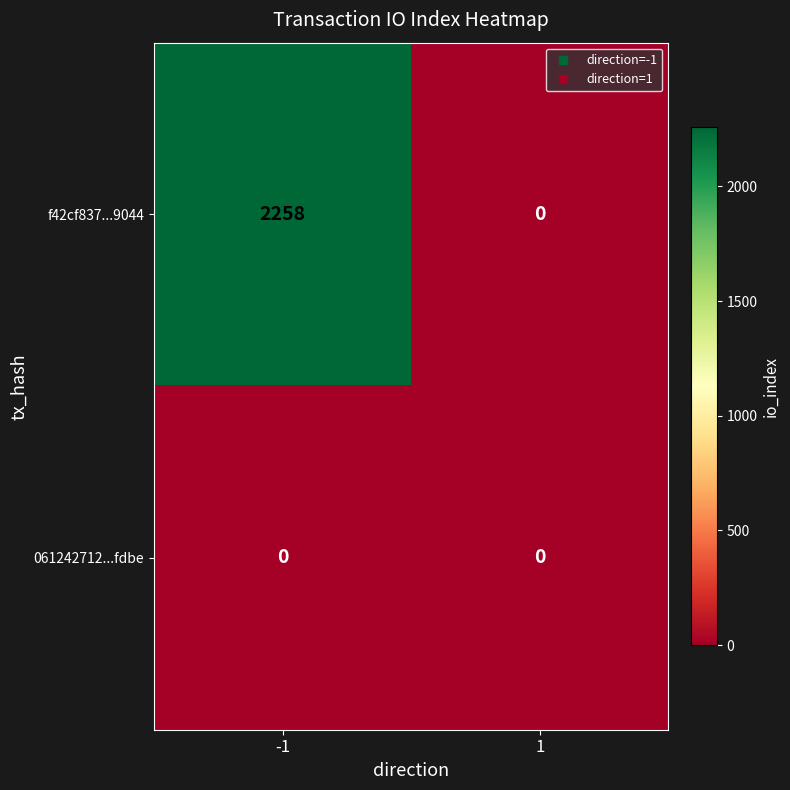

What value does the f42cf837...9044 series have at -1, to the nearest 100?

2300